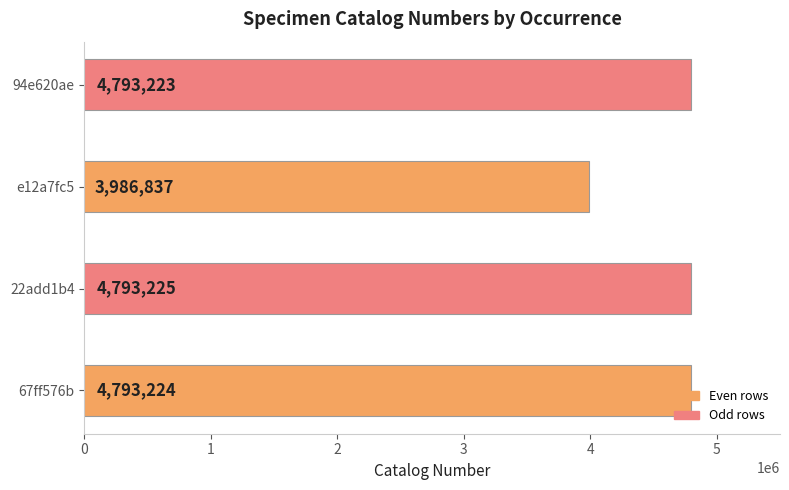

What is the maximum value shown in the chart?

4793225